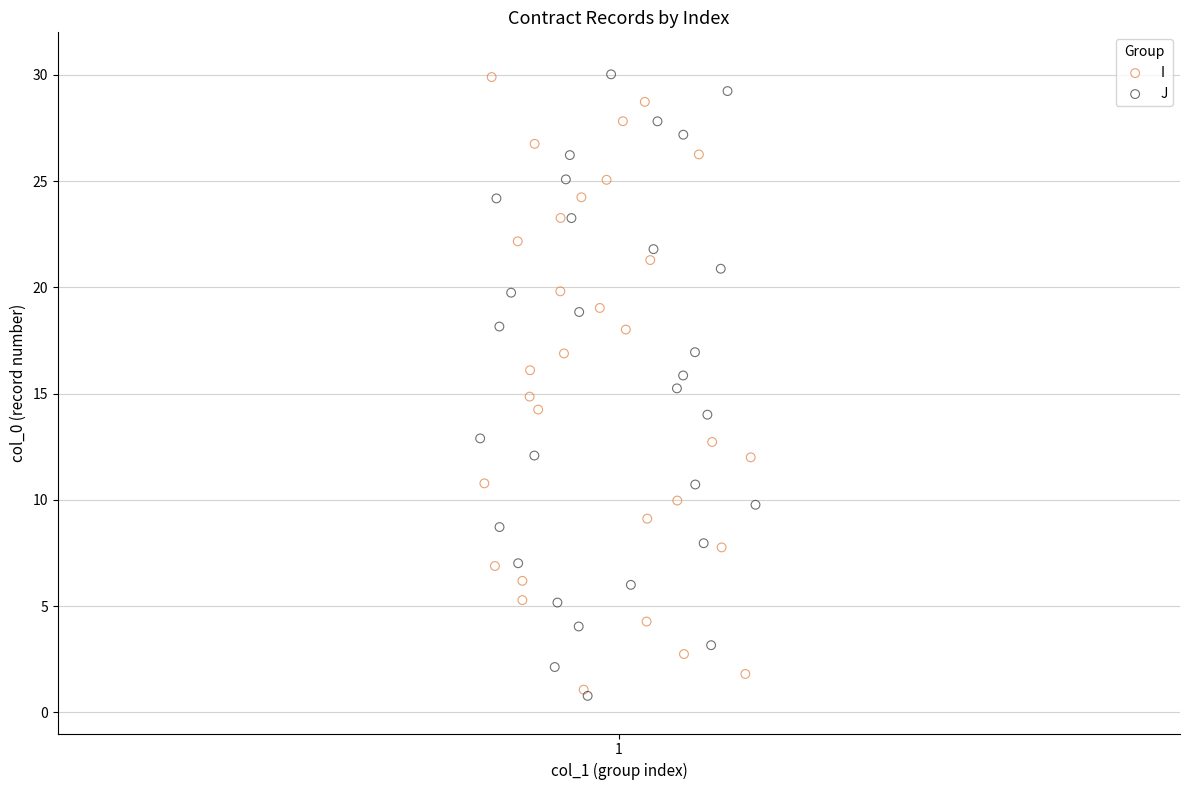

Which series has the largest Y range (max minus min)?

J